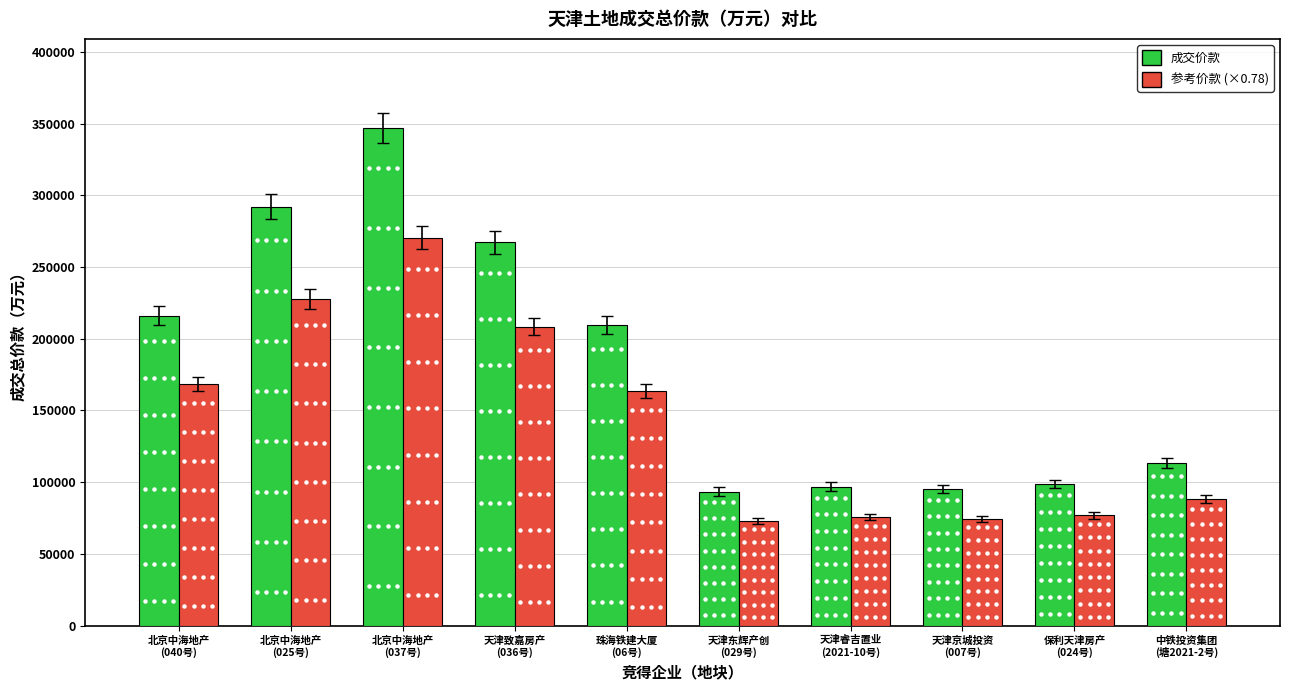

The value of 成交价款 at 珠海铁建大厦
(06号) is 209700. True or false?

True